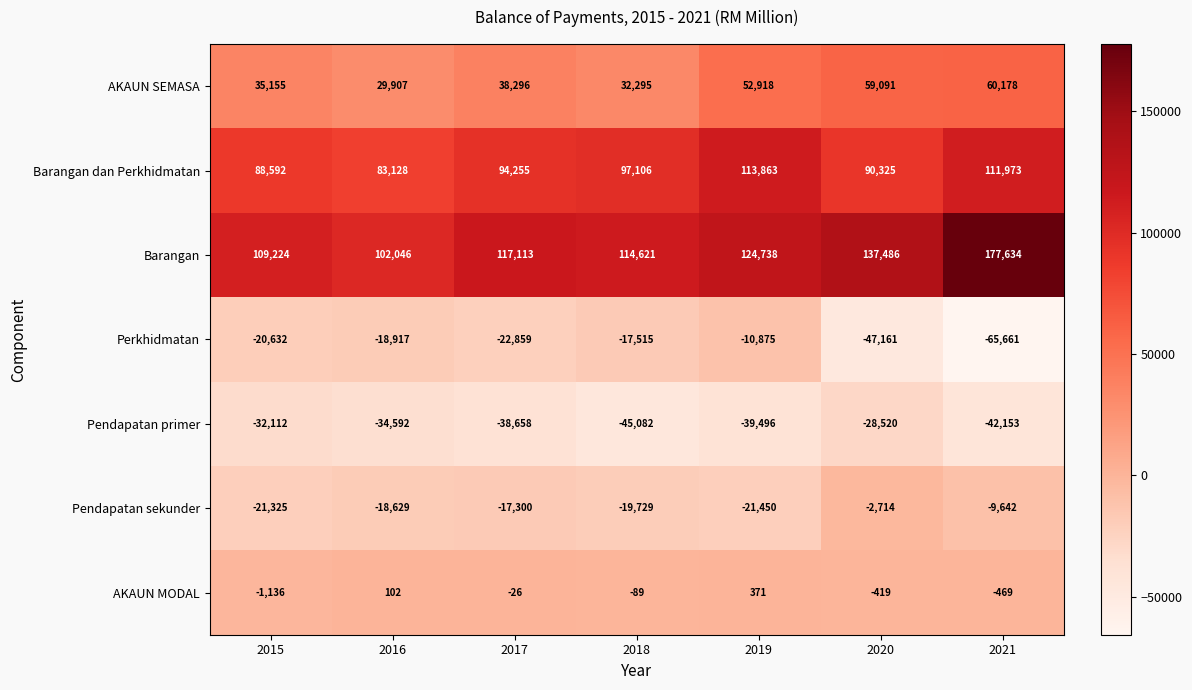

What is the difference between the maximum and minimum values in the Perkhidmatan series?

54786